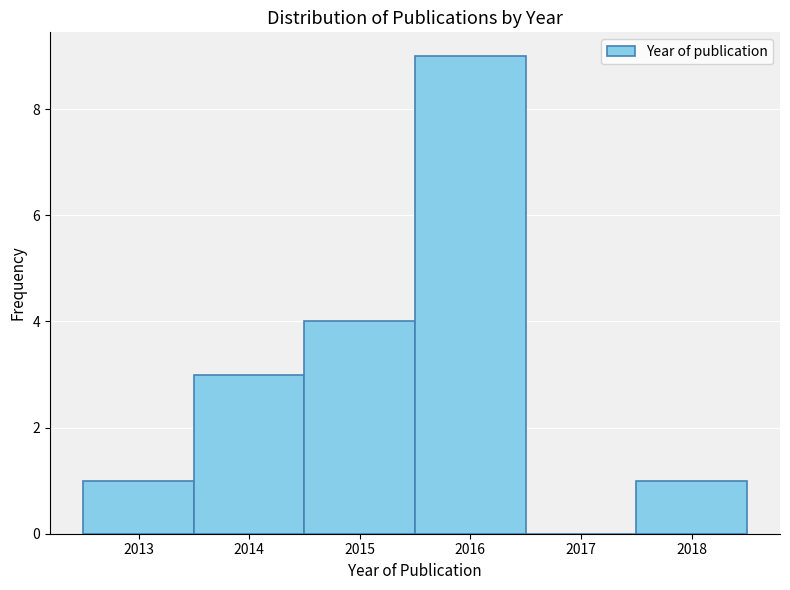

Reading left to right, list every bar in this chart as the range it spans on the x-axis followed by its height. The values are not printed on the chart, so give them approximately, as read against the axis.

2012.5 to 2013.5: 1
2013.5 to 2014.5: 3
2014.5 to 2015.5: 4
2015.5 to 2016.5: 9
2016.5 to 2017.5: 0
2017.5 to 2018.5: 1